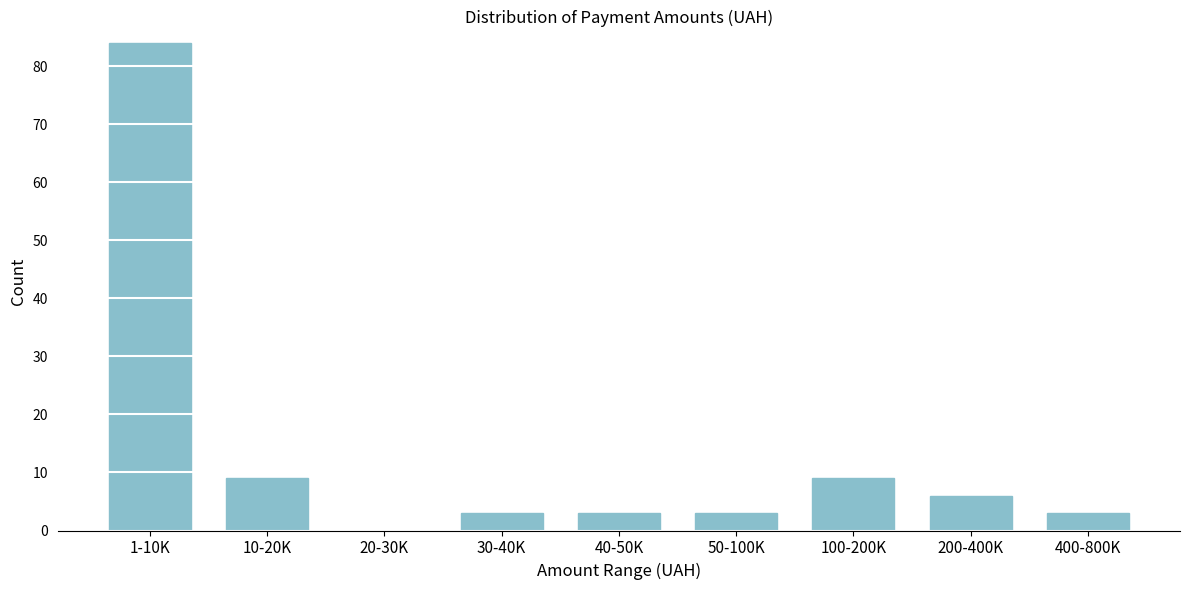

Reading right to left, extract all data points from this chart.

400-800K=3	200-400K=6	100-200K=9	50-100K=3	40-50K=3	30-40K=3	20-30K=0	10-20K=9	1-10K=84